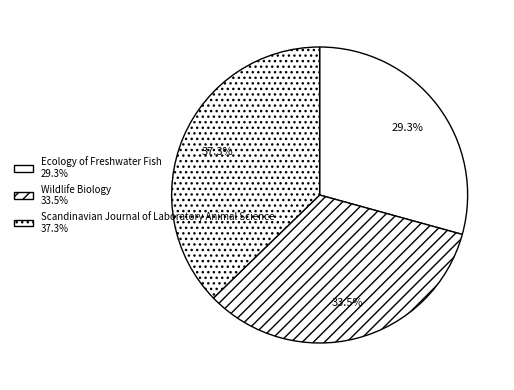

To the nearest percent, what portion does Ecology of Freshwater Fish represent?

29%